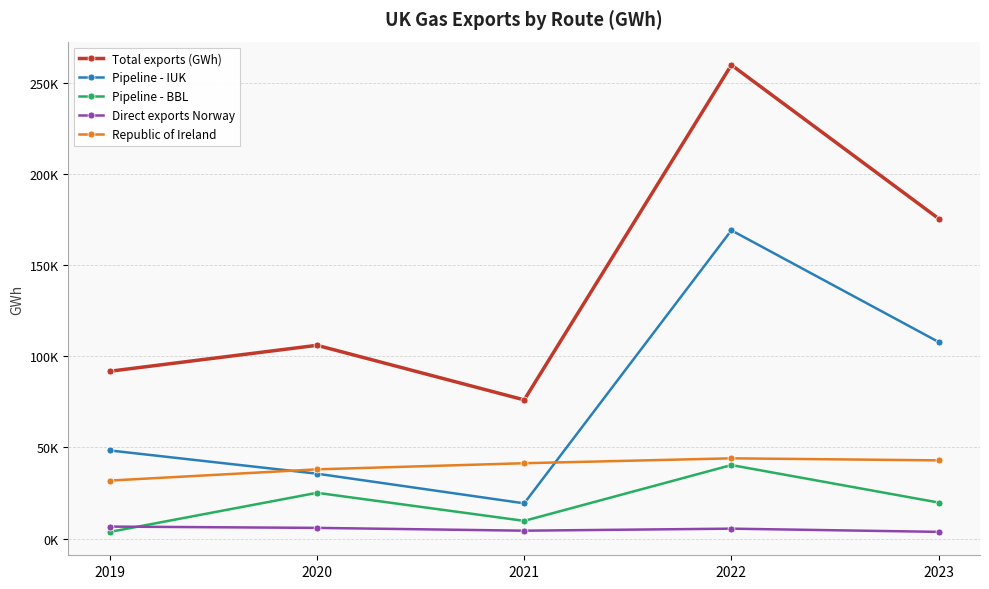

Which series changed the most between 2022 and 2023?

Total exports (GWh)